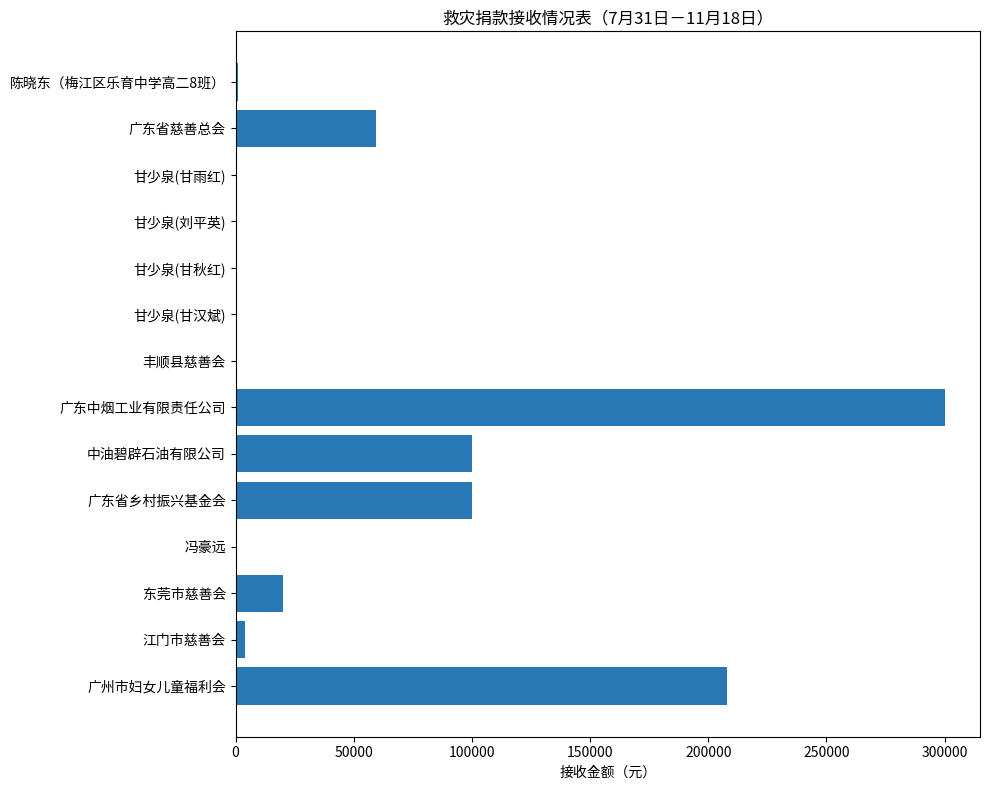

At which category does the chart reach its peak across all series?

广东中烟工业有限责任公司